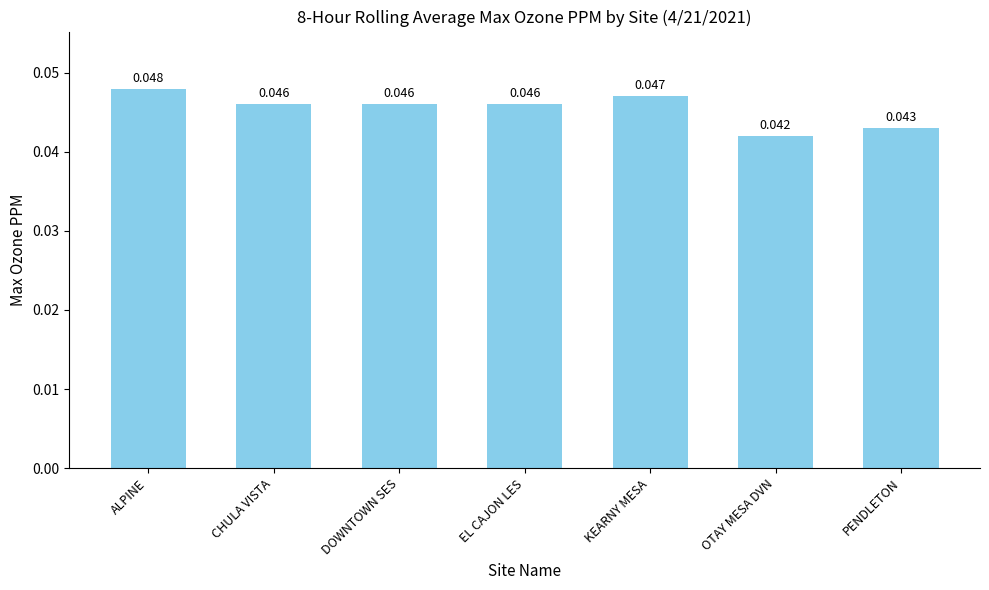

At which category does the chart reach its minimum across all series?

OTAY MESA DVN